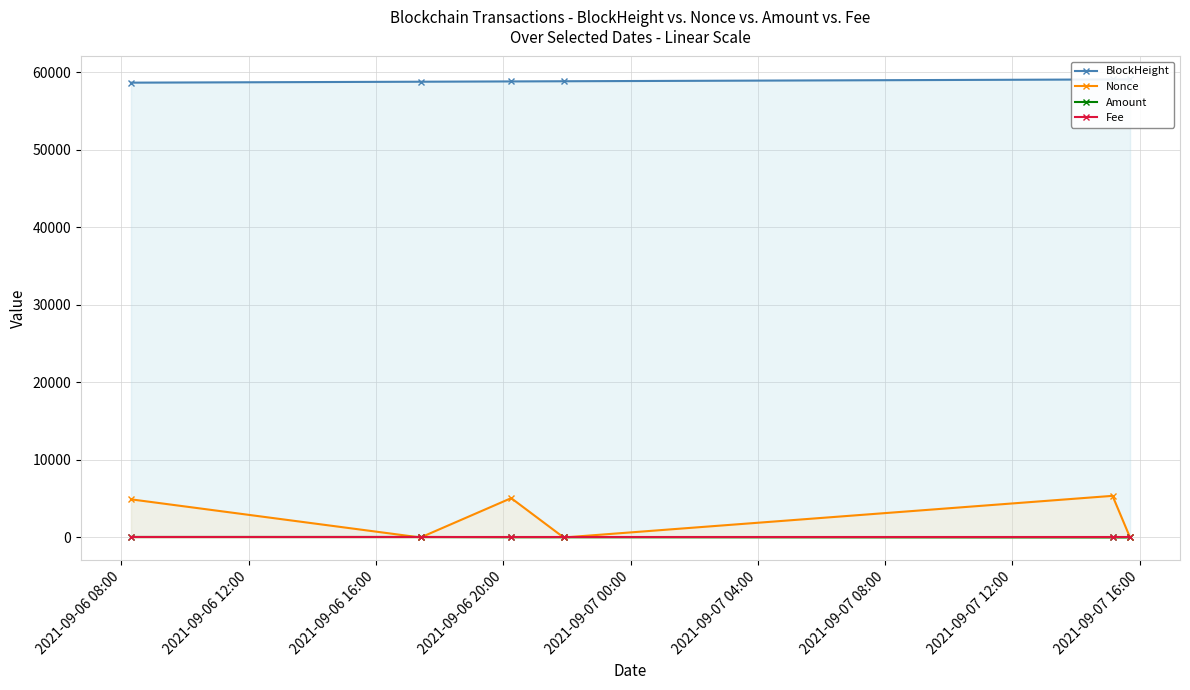

How many interior local valleys does the Nonce series have?

2